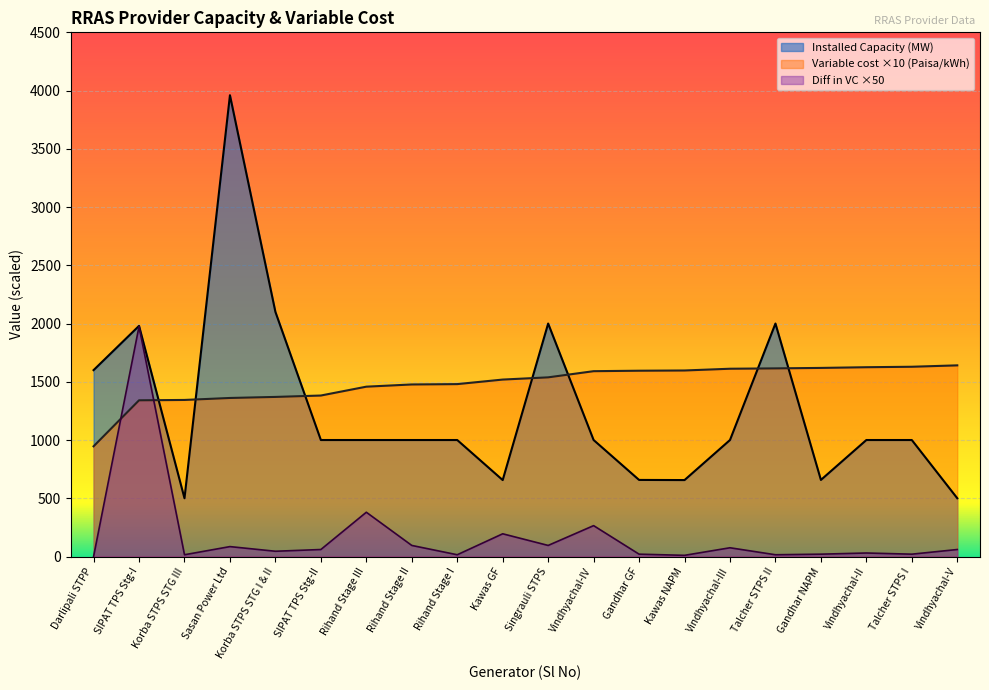

Reading left to right, extract all data points from this chart.

Installed Capacity (MW): Darlipali STPP=1600.0	SIPAT TPS Stg-I=1980.0	Korba STPS STG III=500.0	Sasan Power Ltd=3960.0	Korba STPS STG I & II=2100.0	SIPAT TPS Stg-II=1000.0	Rihand Stage III=1000.0	Rihand Stage II=1000.0	Rihand Stage I=1000.0	Kawas GF=656.2	Singrauli STPS=2000.0	Vindhyachal-IV=1000.0	Gandhar GF=657.4	Kawas NAPM=656.2	Vindhyachal-III=1000.0	Talcher STPS II=2000.0	Gandhar NAPM=657.4	Vindhyachal-II=1000.0	Talcher STPS I=1000.0	Vindhyachal-V=500.0
Variable cost (Paisa/kWh): Darlipali STPP=946.0	SIPAT TPS Stg-I=1341.0	Korba STPS STG III=1344.0	Sasan Power Ltd=1361.0	Korba STPS STG I & II=1370.0	SIPAT TPS Stg-II=1382.0	Rihand Stage III=1458.0	Rihand Stage II=1477.0	Rihand Stage I=1480.0	Kawas GF=1519.0	Singrauli STPS=1538.0	Vindhyachal-IV=1591.0	Gandhar GF=1595.0	Kawas NAPM=1597.0	Vindhyachal-III=1612.0	Talcher STPS II=1615.0	Gandhar NAPM=1619.0	Vindhyachal-II=1625.0	Talcher STPS I=1629.0	Vindhyachal-V=1641.0
Difference in VC: Darlipali STPP=0.0	SIPAT TPS Stg-I=1975.0	Korba STPS STG III=15.0	Sasan Power Ltd=85.0	Korba STPS STG I & II=45.0	SIPAT TPS Stg-II=60.0	Rihand Stage III=380.0	Rihand Stage II=95.0	Rihand Stage I=15.0	Kawas GF=195.0	Singrauli STPS=95.0	Vindhyachal-IV=265.0	Gandhar GF=20.0	Kawas NAPM=10.0	Vindhyachal-III=75.0	Talcher STPS II=15.0	Gandhar NAPM=20.0	Vindhyachal-II=30.0	Talcher STPS I=20.0	Vindhyachal-V=60.0